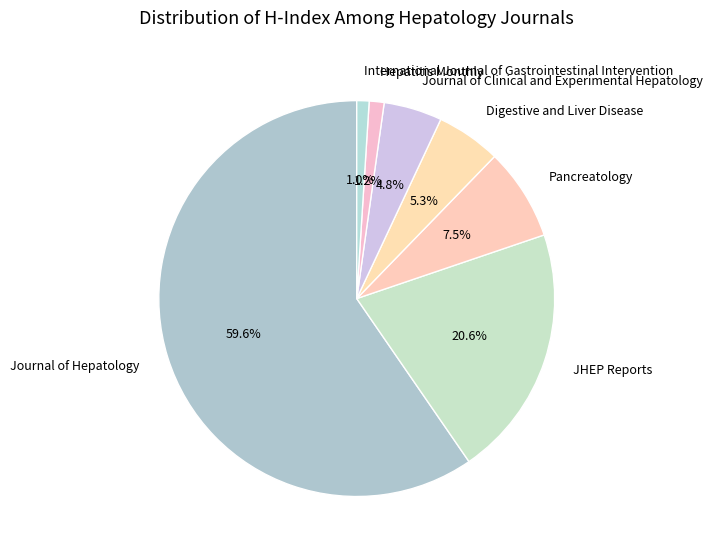

Which category has the biggest portion of the pie?

Journal of Hepatology